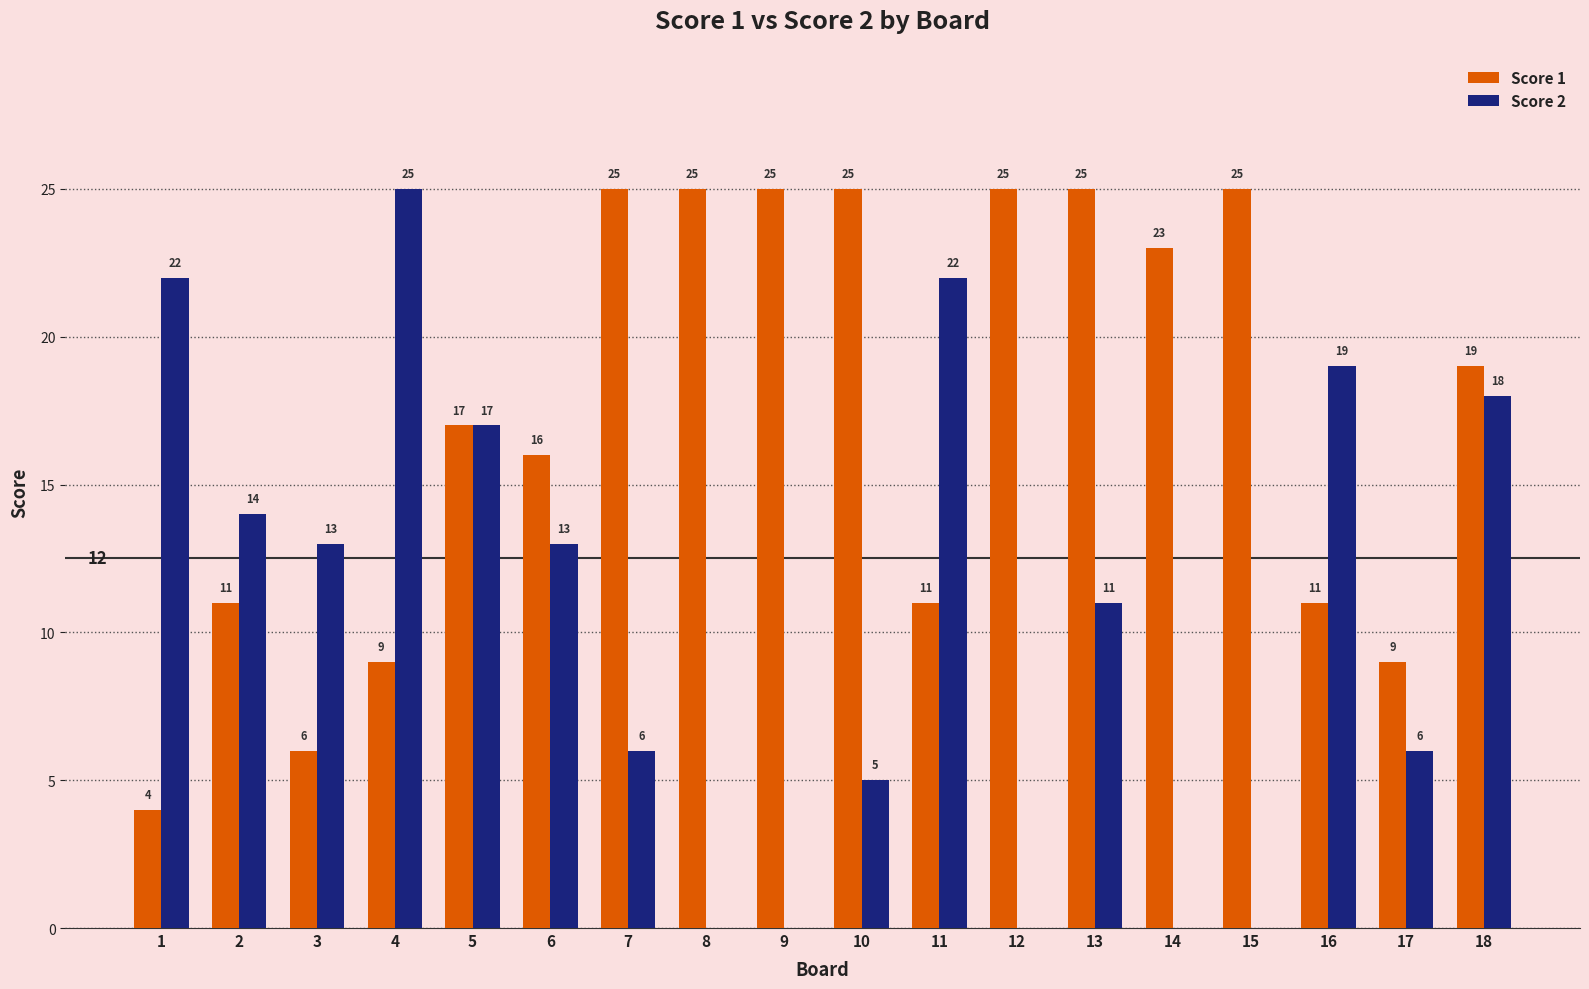

How many groups of bars are there?

18